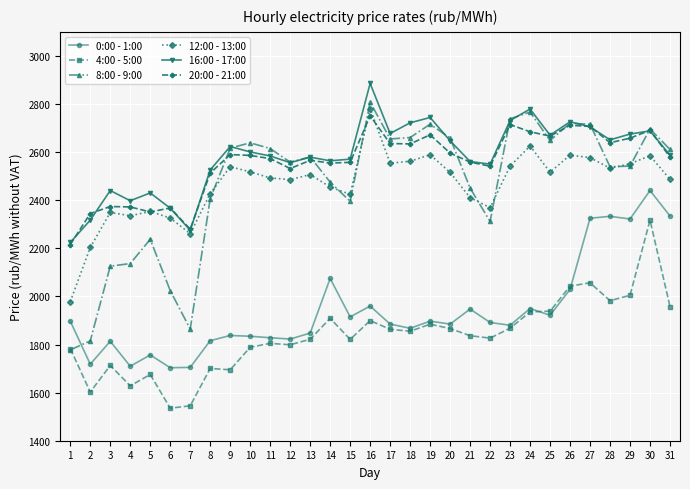

Count the number of categories in the chart.

31